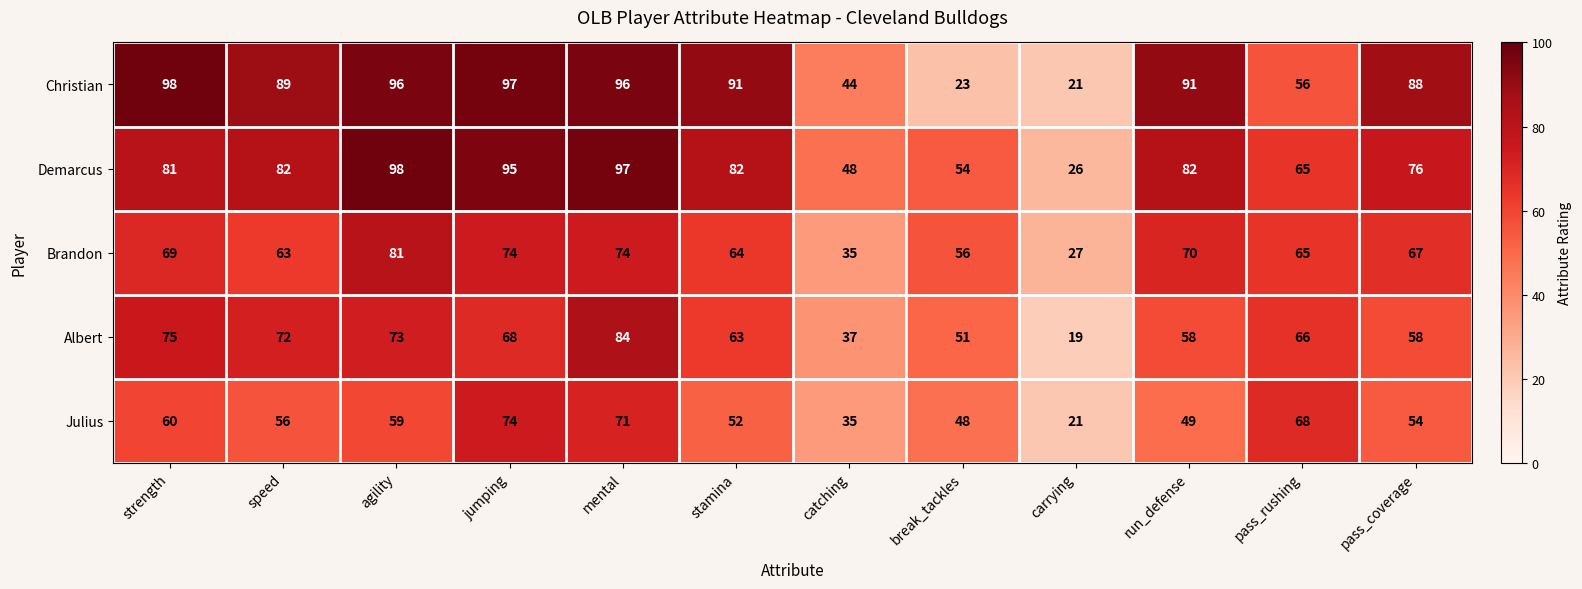

At which category does the chart reach its minimum across all series?

carrying